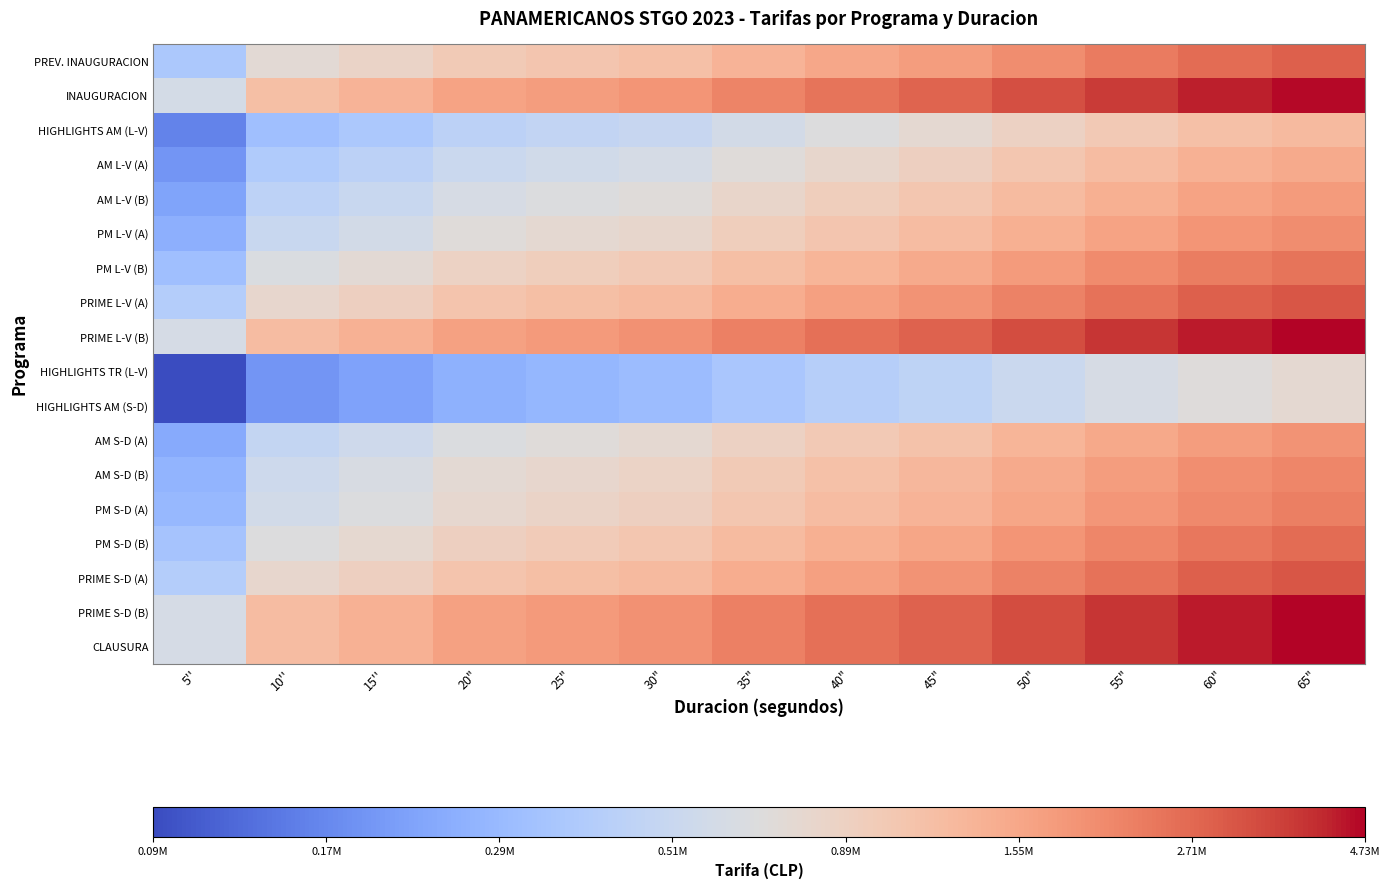

At which category is the sum across all series the highest?

65"